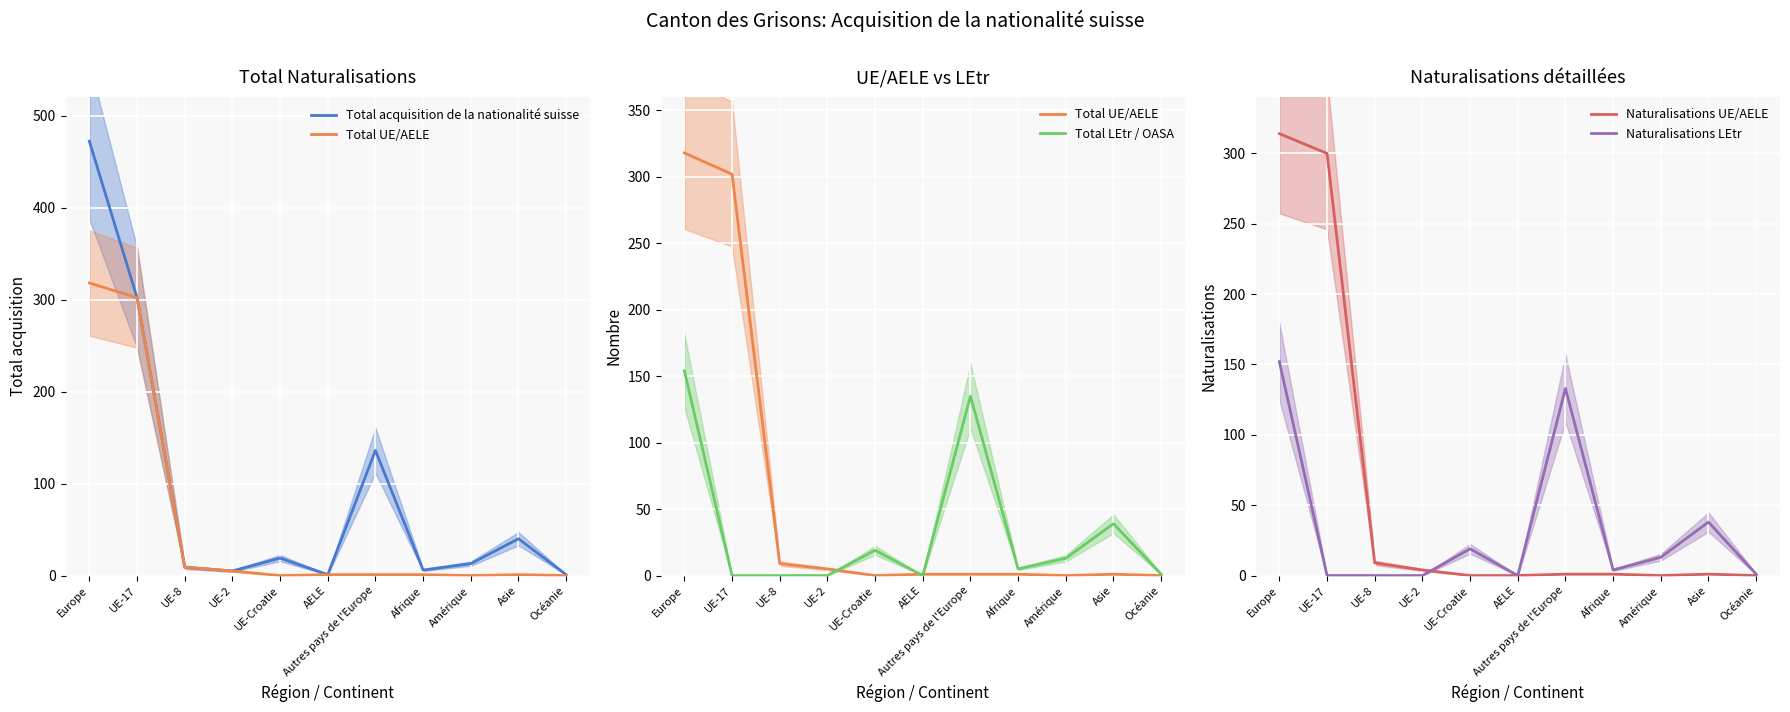

Reading right to left, extract all data points from this chart.

Total acquisition de la nationalité suisse: Océanie=1	Asie=40	Amérique=13	Afrique=6	Autres pays de l'Europe=136	AELE=1	UE-Croatie=19	UE-2=5	UE-8=9	UE-17=302	Europe=472
Total UE/AELE: Océanie=0	Asie=1	Amérique=0	Afrique=1	Autres pays de l'Europe=1	AELE=1	UE-Croatie=0	UE-2=5	UE-8=9	UE-17=302	Europe=318
Total LEtr / OASA: Océanie=1	Asie=39	Amérique=13	Afrique=5	Autres pays de l'Europe=135	AELE=0	UE-Croatie=19	UE-2=0	UE-8=0	UE-17=0	Europe=154
Naturalisations UE/AELE: Océanie=0	Asie=1	Amérique=0	Afrique=1	Autres pays de l'Europe=1	AELE=0	UE-Croatie=0	UE-2=4	UE-8=9	UE-17=300	Europe=314
Naturalisations LEtr: Océanie=1	Asie=38	Amérique=13	Afrique=4	Autres pays de l'Europe=133	AELE=0	UE-Croatie=19	UE-2=0	UE-8=0	UE-17=0	Europe=152